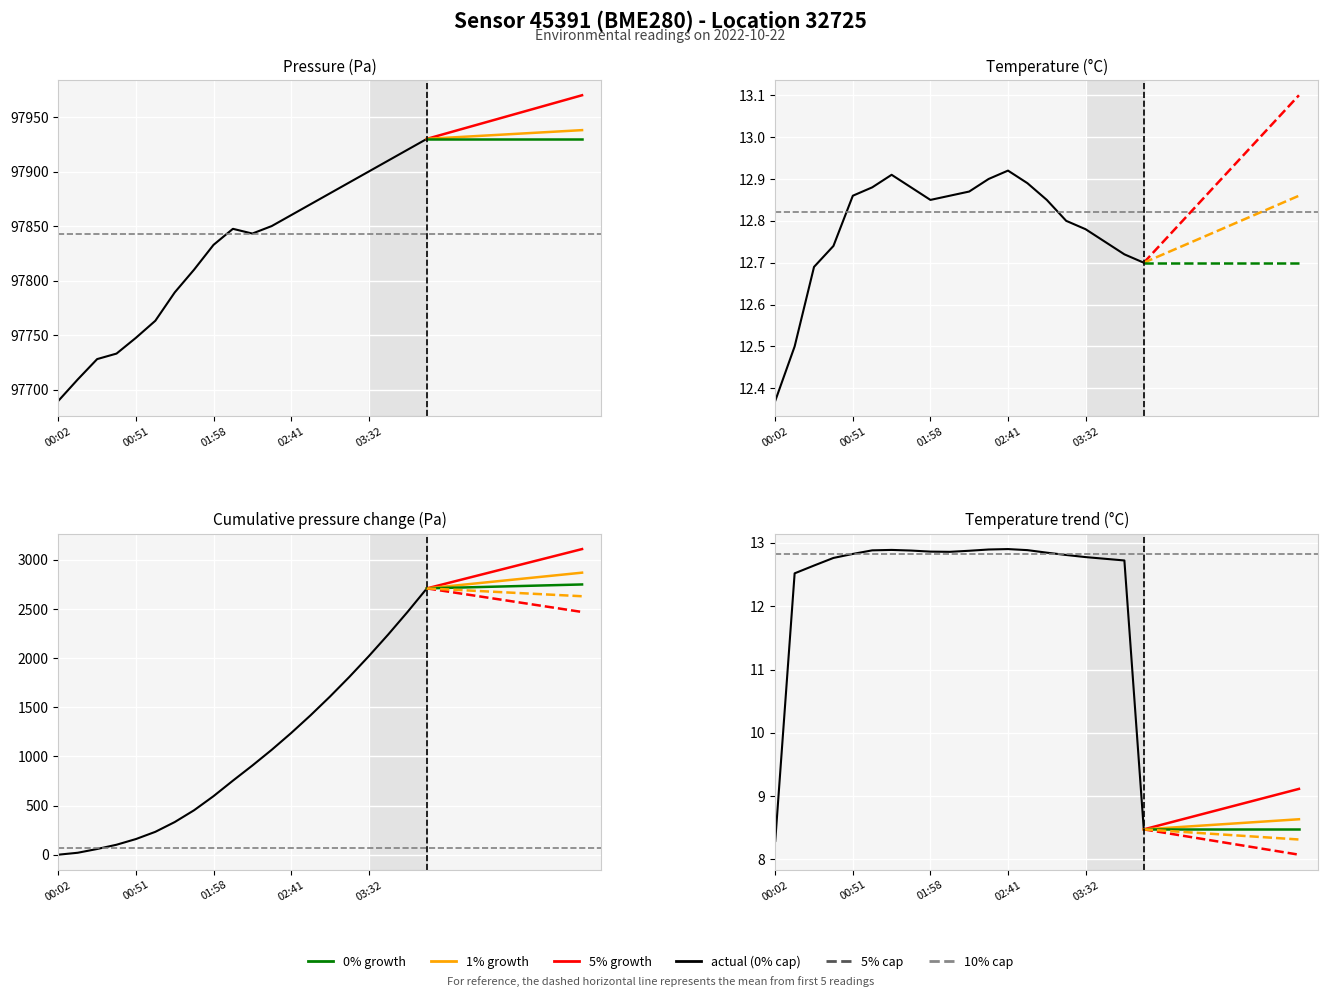

At which category does temperature reach its first local peak?

01:21